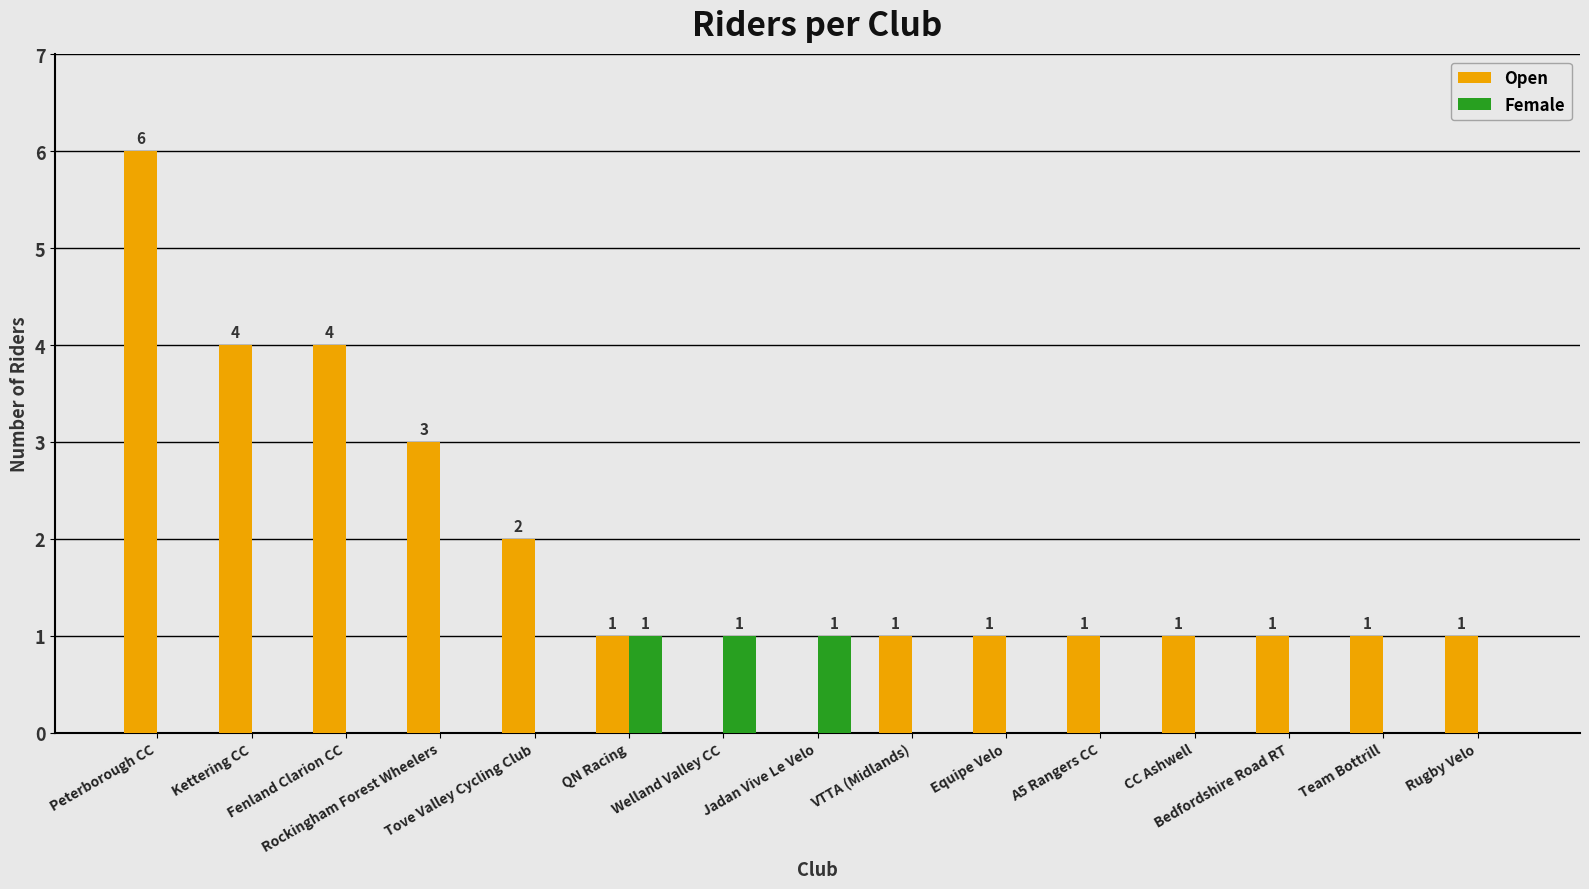

Which series has the largest total across all categories?

Open